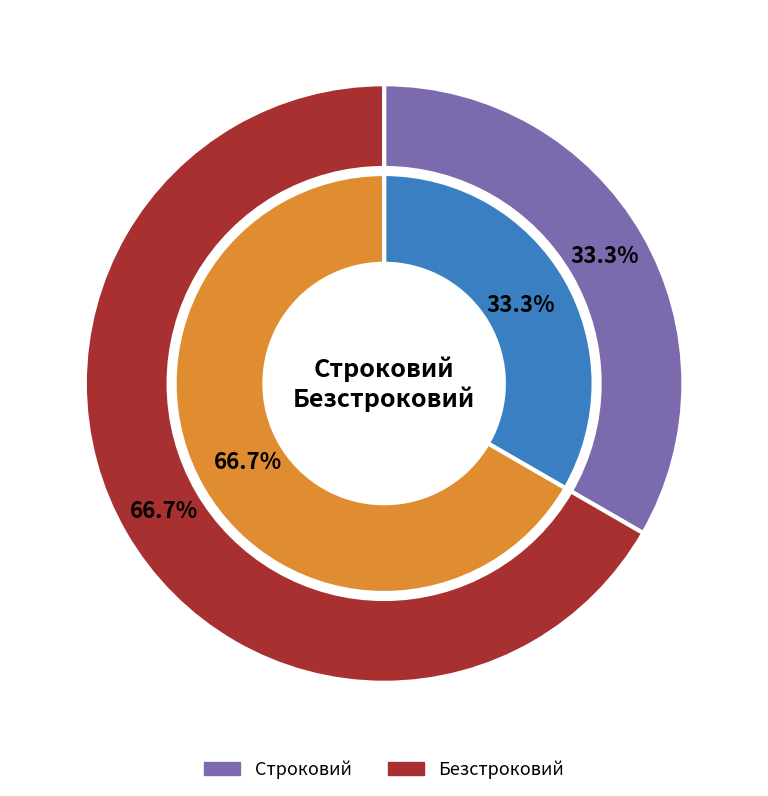

Does Безстроковий represent more than half of the total?

Yes